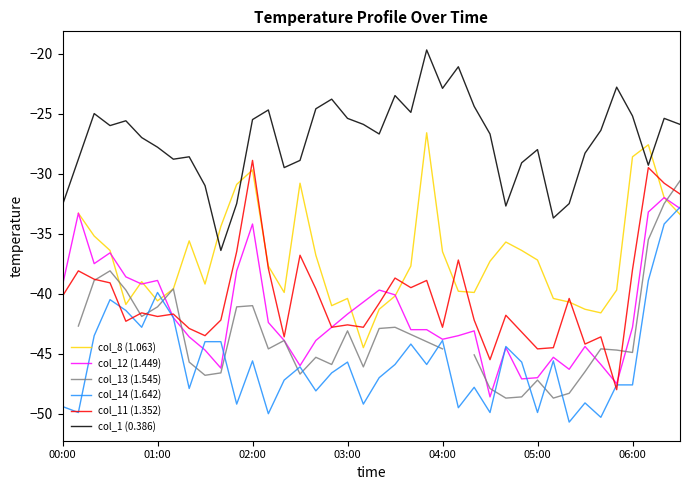

True or false: col_8 (1.063) has a value of -39.9 at 26.

True